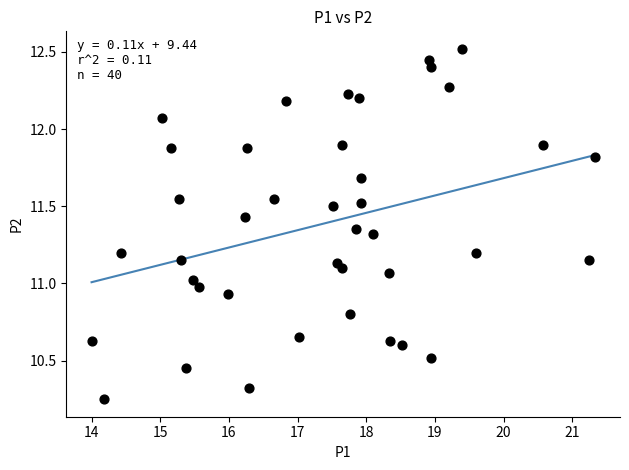

What is the range of Y values (max minus min)?

2.3